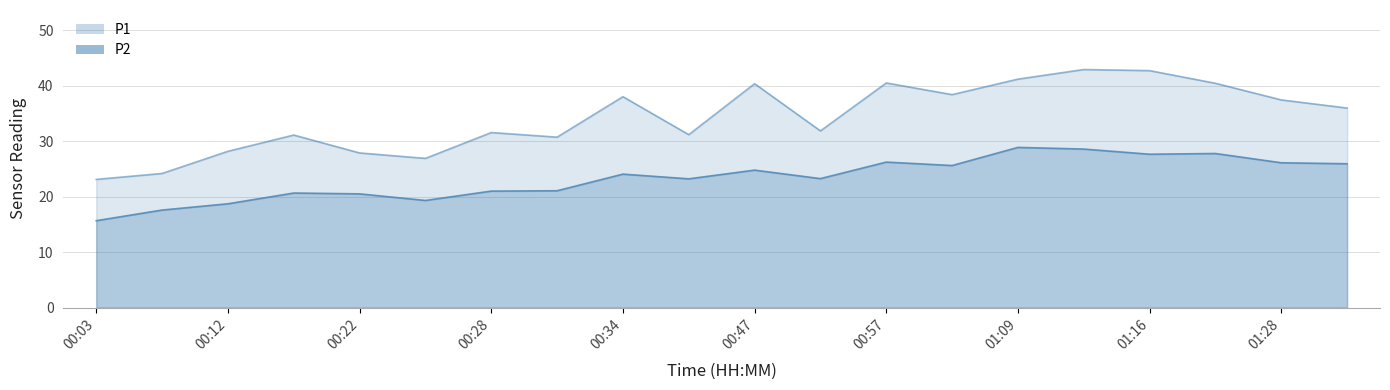

What is the label of the 12th point from the left?

00:50